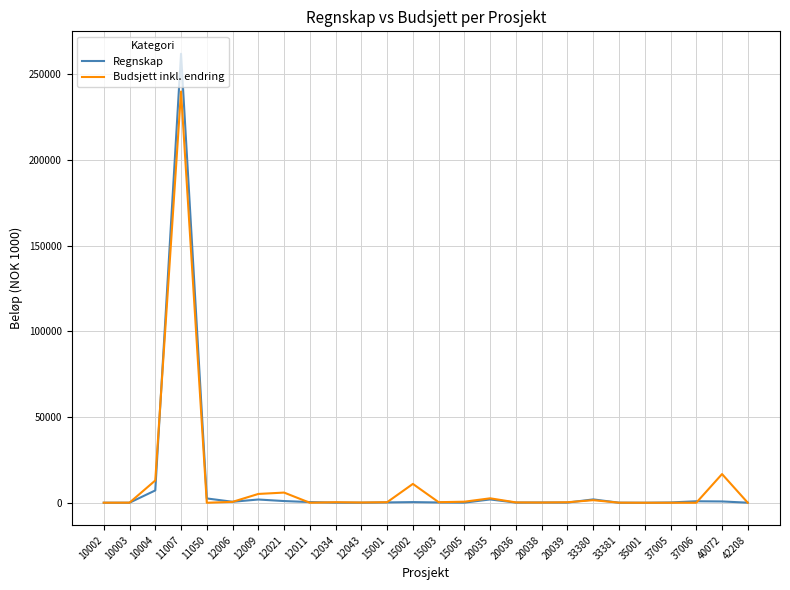

What is the difference between the maximum and minimum values in the Budsjett inkl. endring series?

240000.0